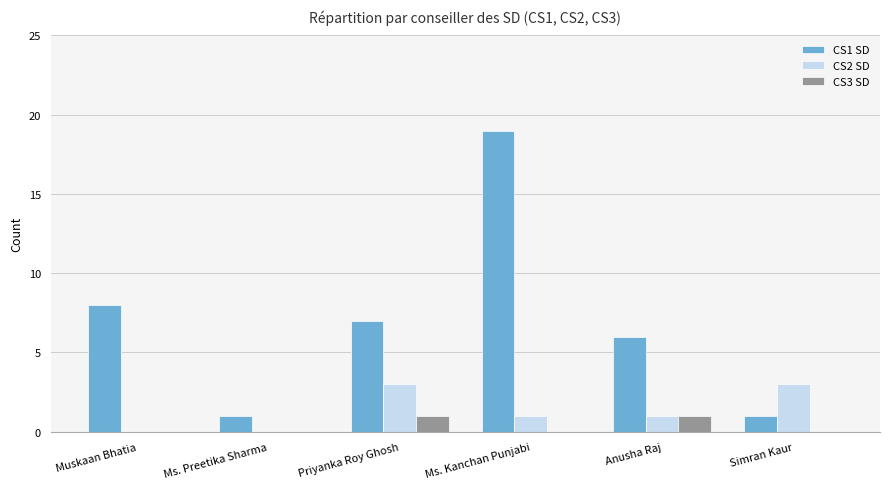

What is the highest value of the CS2 SD series?

3